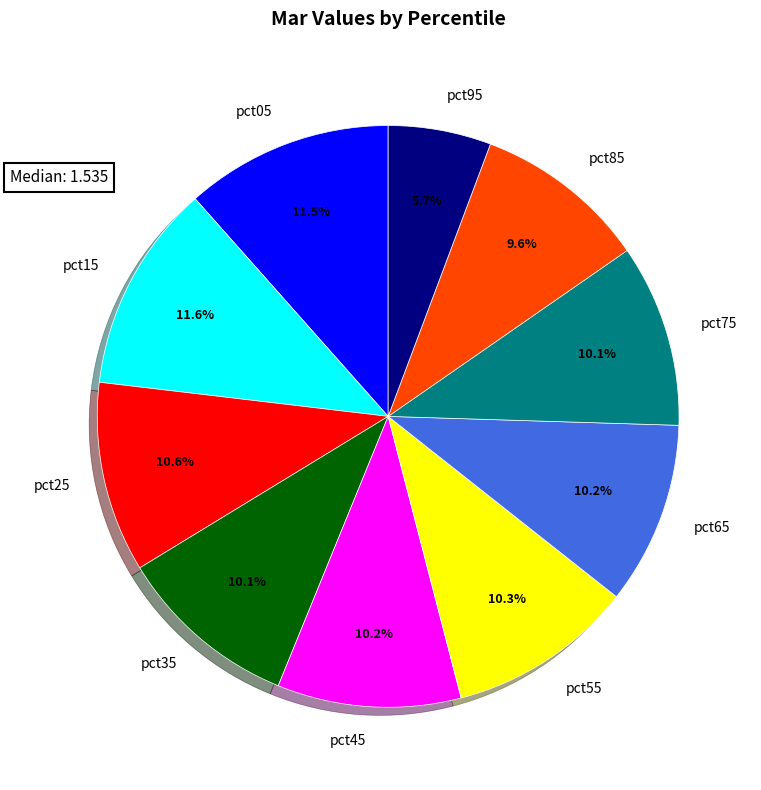

Combined, do pct55 and pct15 account for over 50%?

No